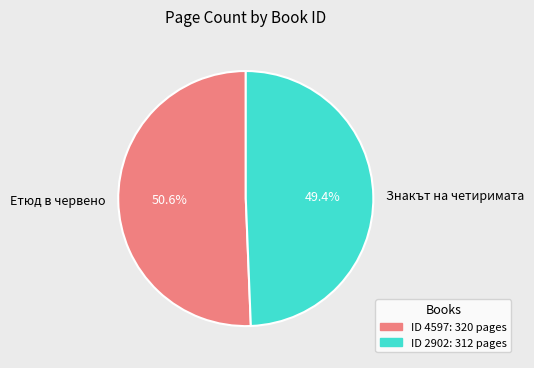

What percentage is NOT represented by Етюд в червено?

49.4%